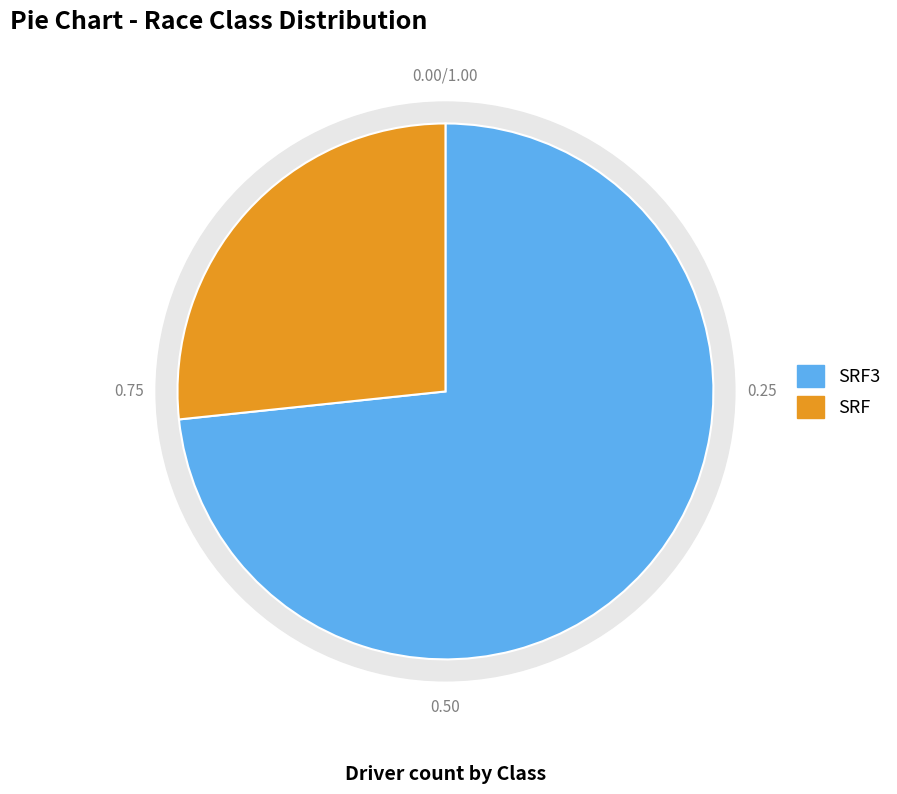

Is it true that SRF is 17% of the pie?

False